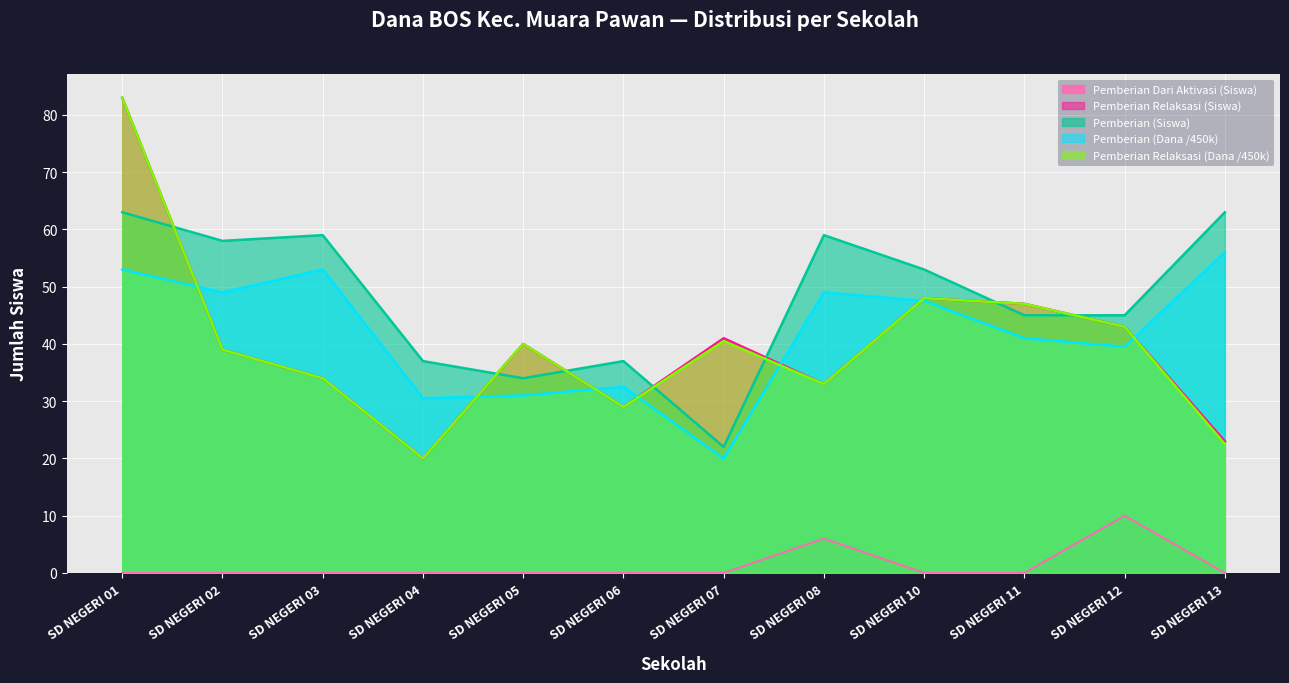

Which series changed the most between SD NEGERI 02 and SD NEGERI 03?

Pemberian Relaksasi (Siswa)